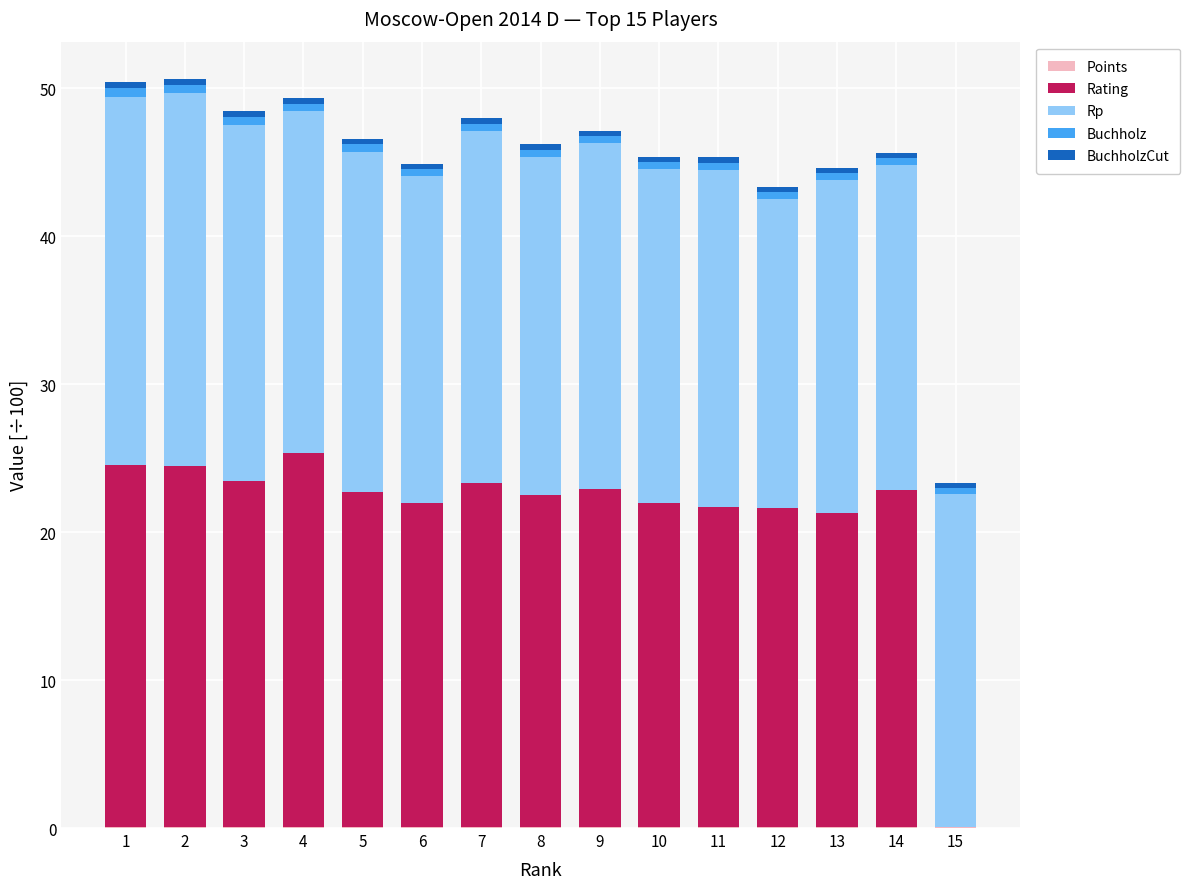

Are the bars grouped side by side (vs. stacked)?

No